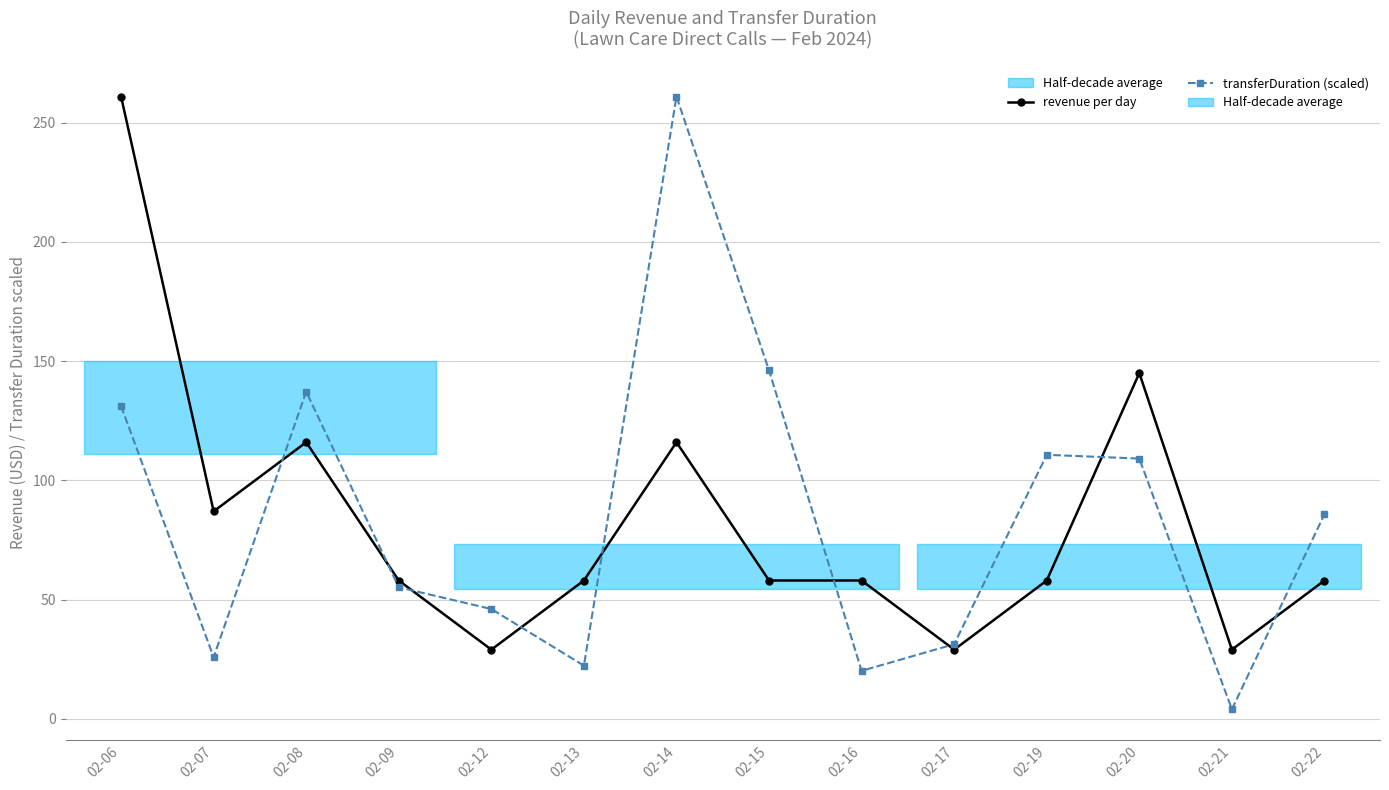

True or false: revenue per day and transferDuration (scaled) cross at least once.

True